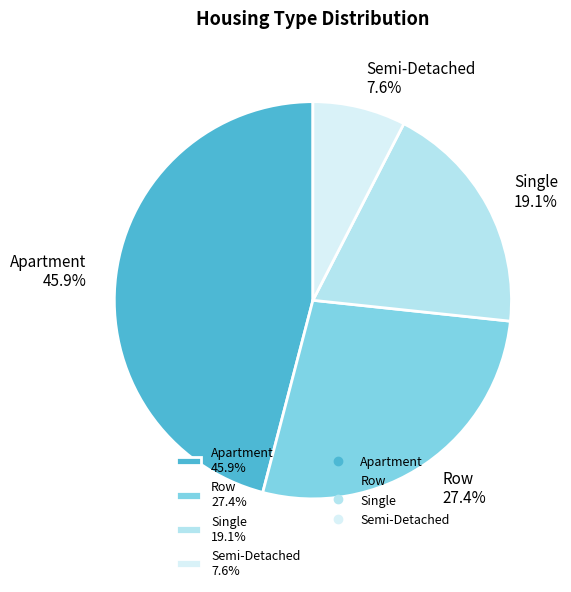

Is there a majority slice in this chart?

No